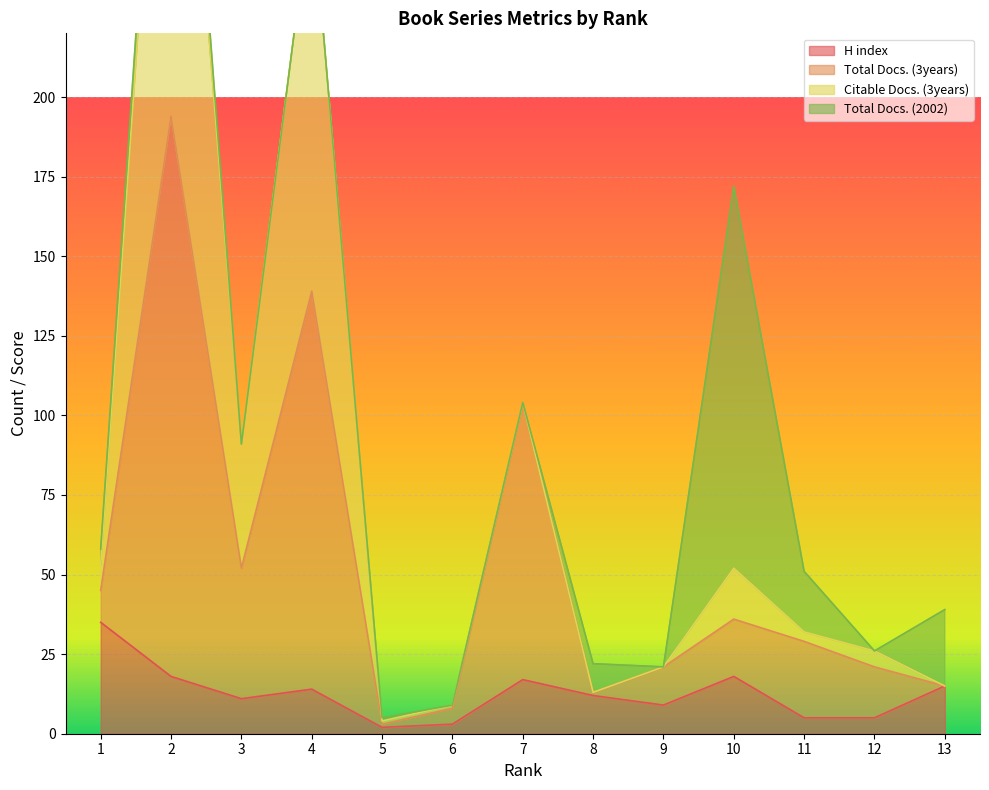

Rank the categories by Total Docs. (3years) value from lowest to highest.

5, 6, 8, 13, 9, 12, 11, 10, 1, 3, 7, 4, 2